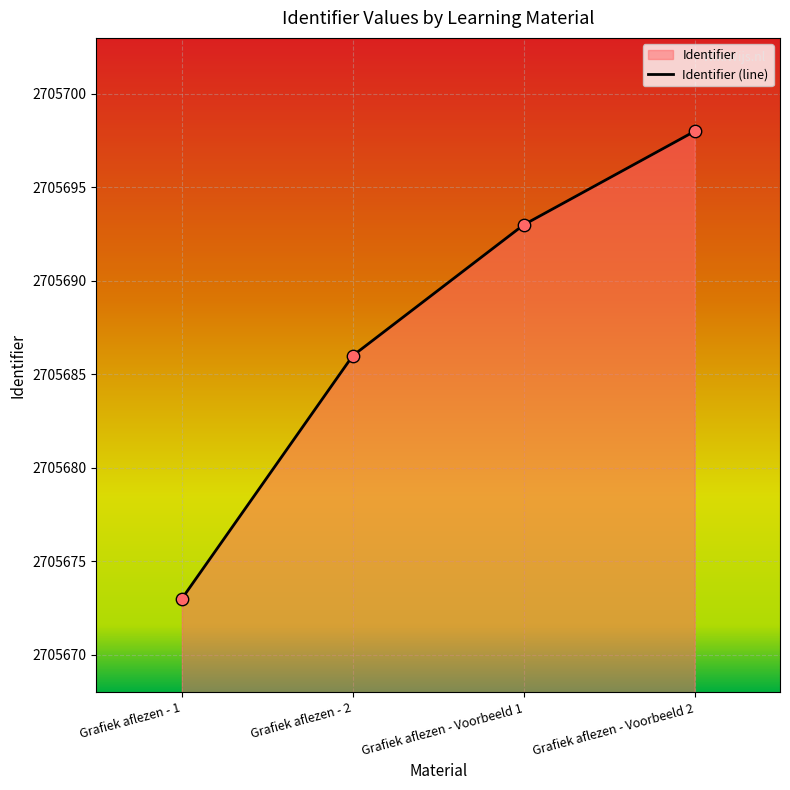

Approximately how many times larger is the value at Grafiek aflezen - 1 compared to Grafiek aflezen - Voorbeeld 2?

1.0